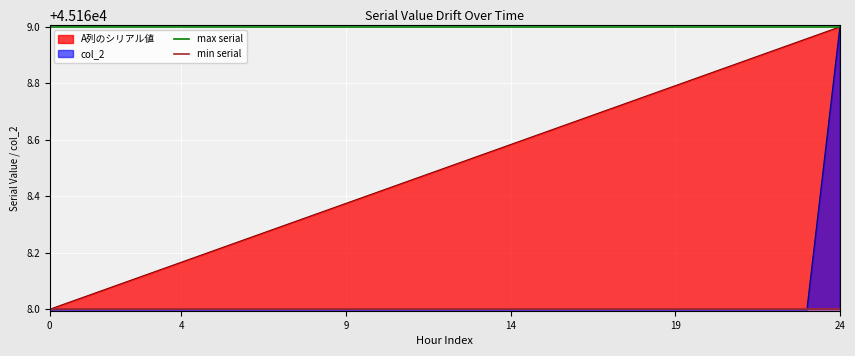

Which category has the highest value in the col_2 series?

24